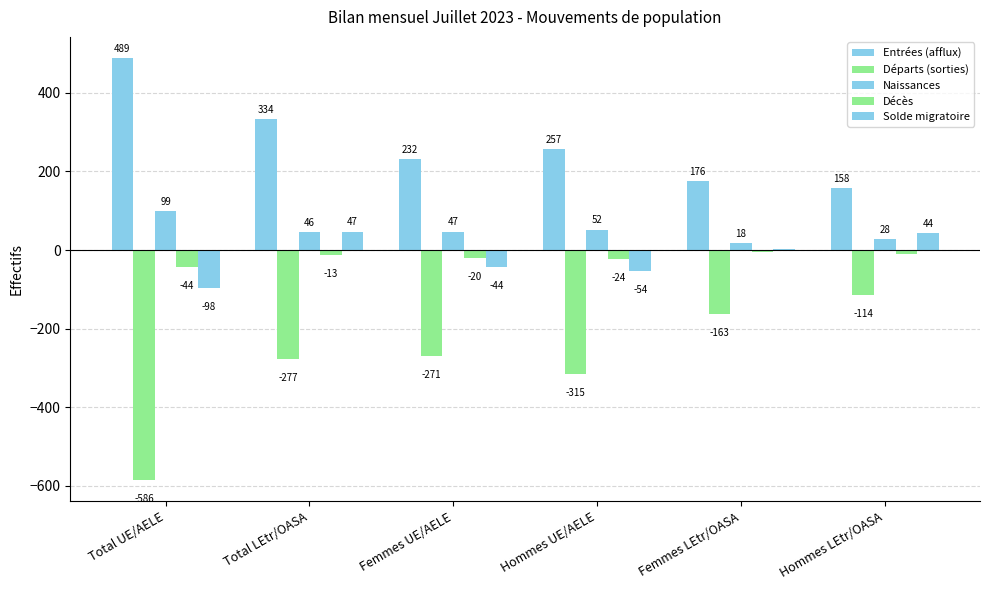

How many groups of bars are there?

6